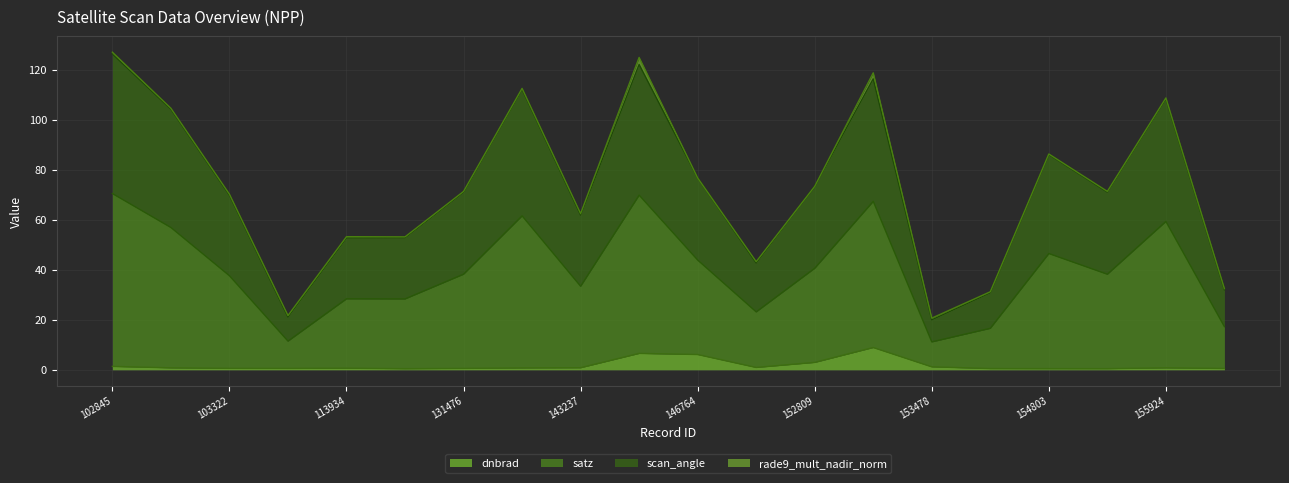

Does the chart display data point markers on the line(s)?

No